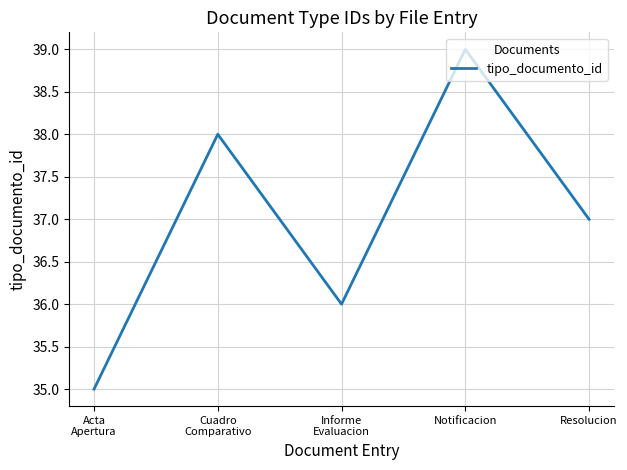

Count the number of categories in the chart.

5